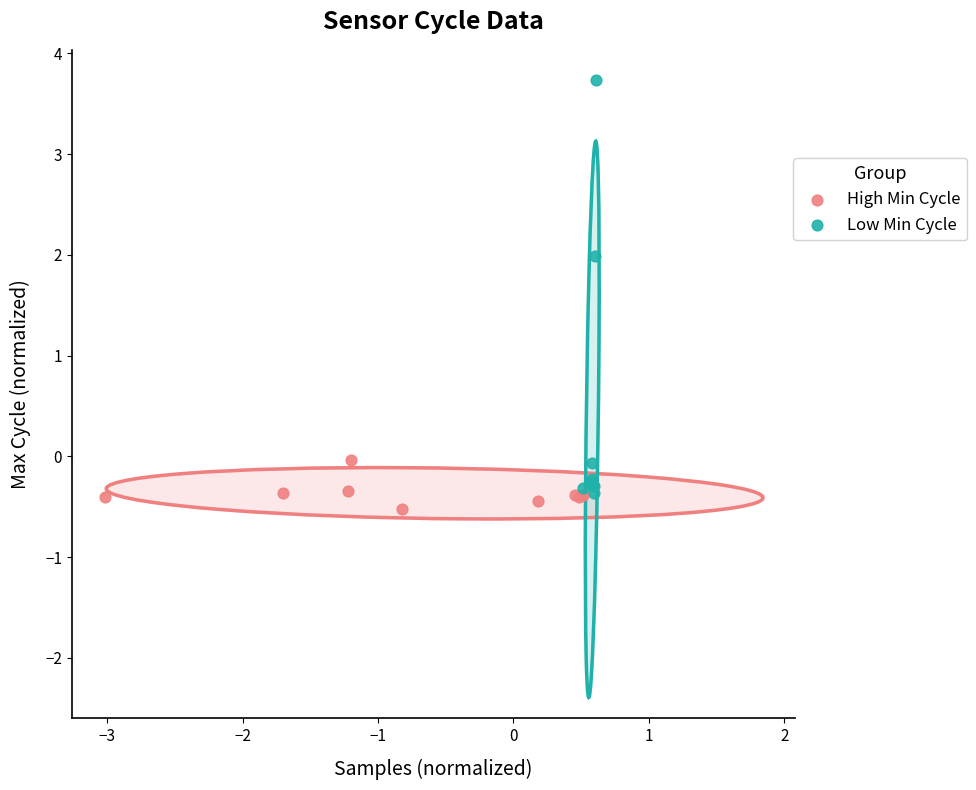

Which series reaches the maximum Y coordinate?

Low Min Cycle